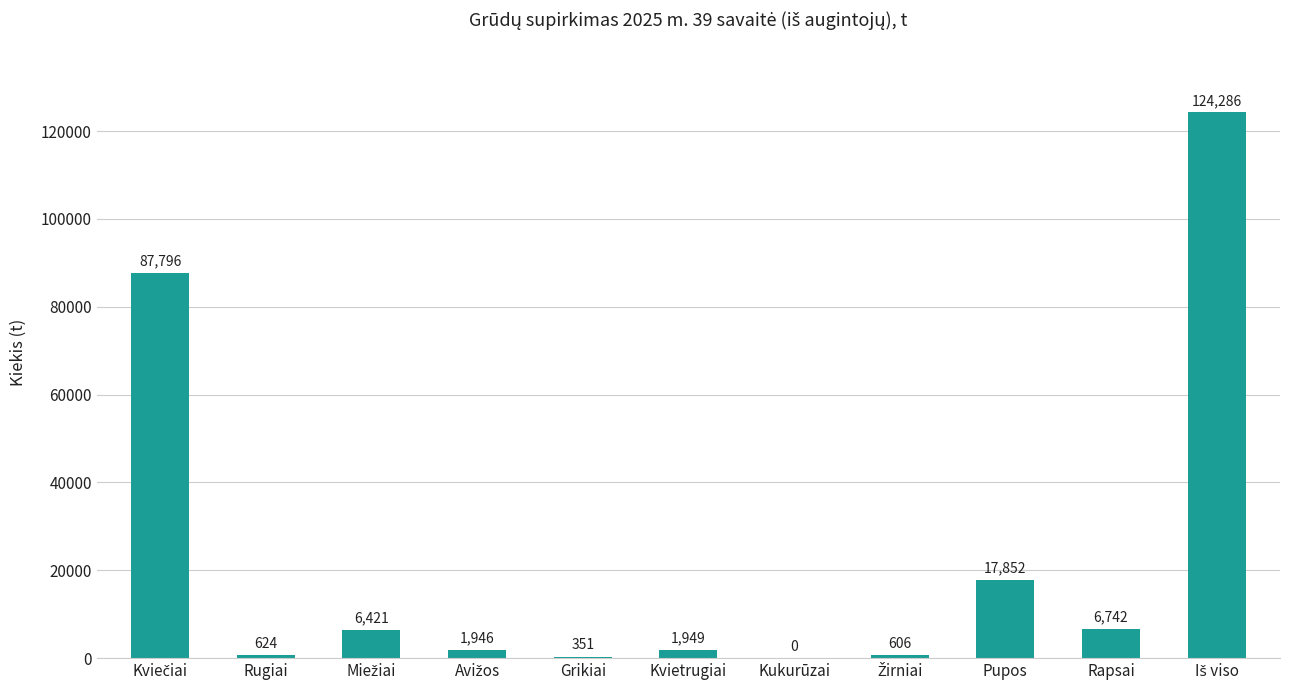

How many categories are shown in the chart?

11